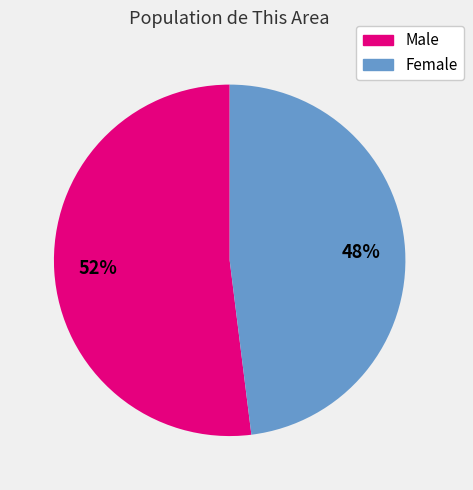

To the nearest percent, what portion does Female represent?

48%